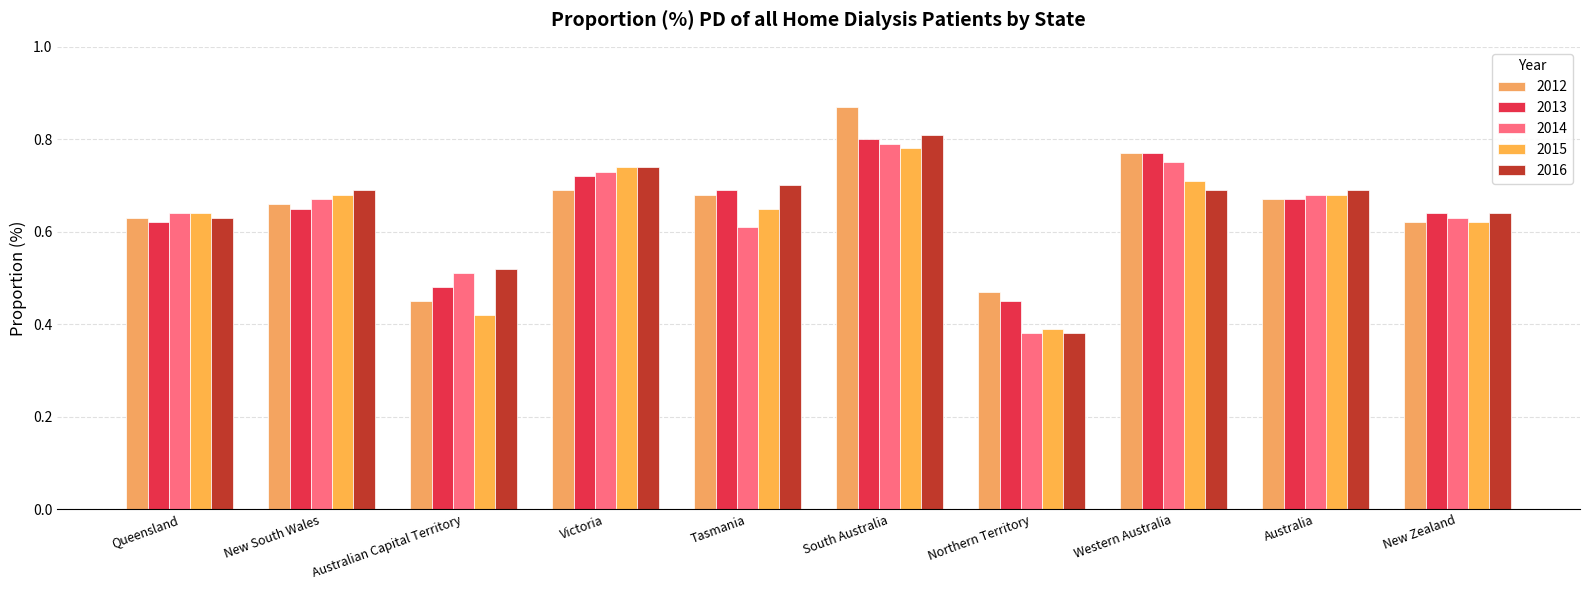

Which series has the largest total across all categories?

2012